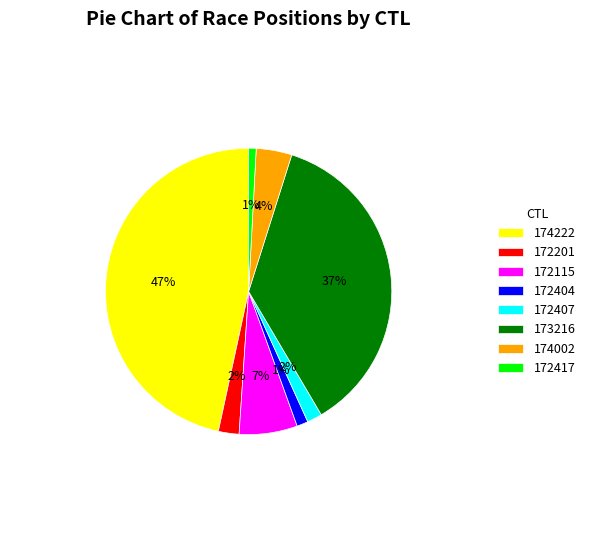

To the nearest percent, what percentage of the pie is 172115?

7%